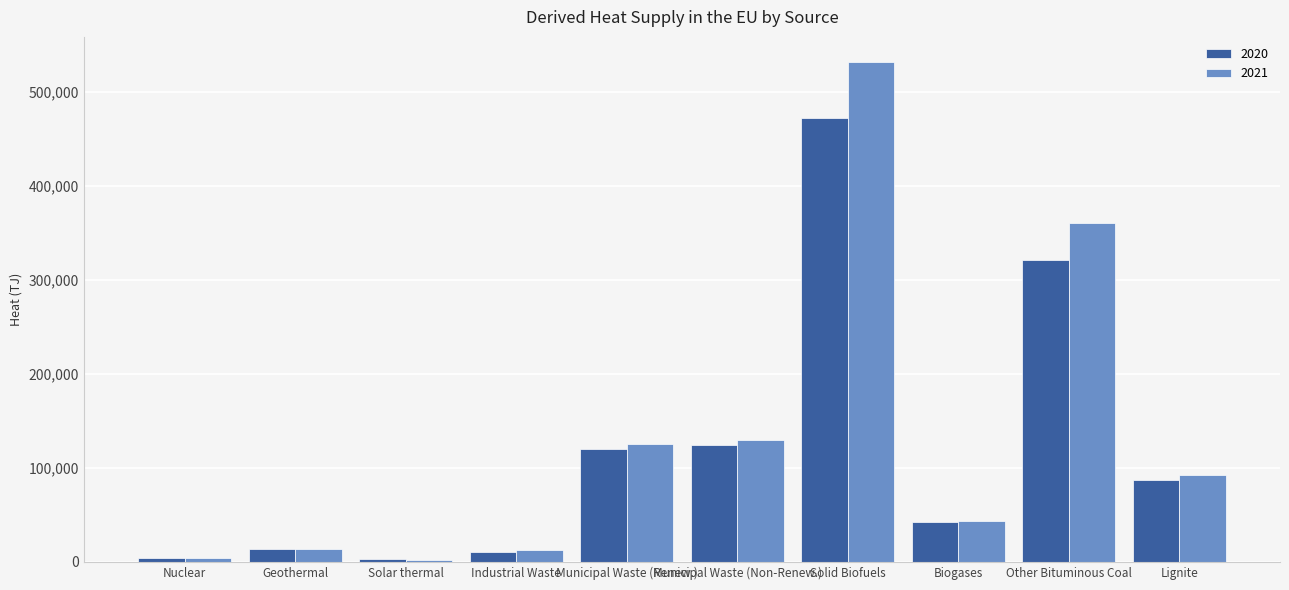

What is the label of the 4th bar from the left?

Industrial Waste